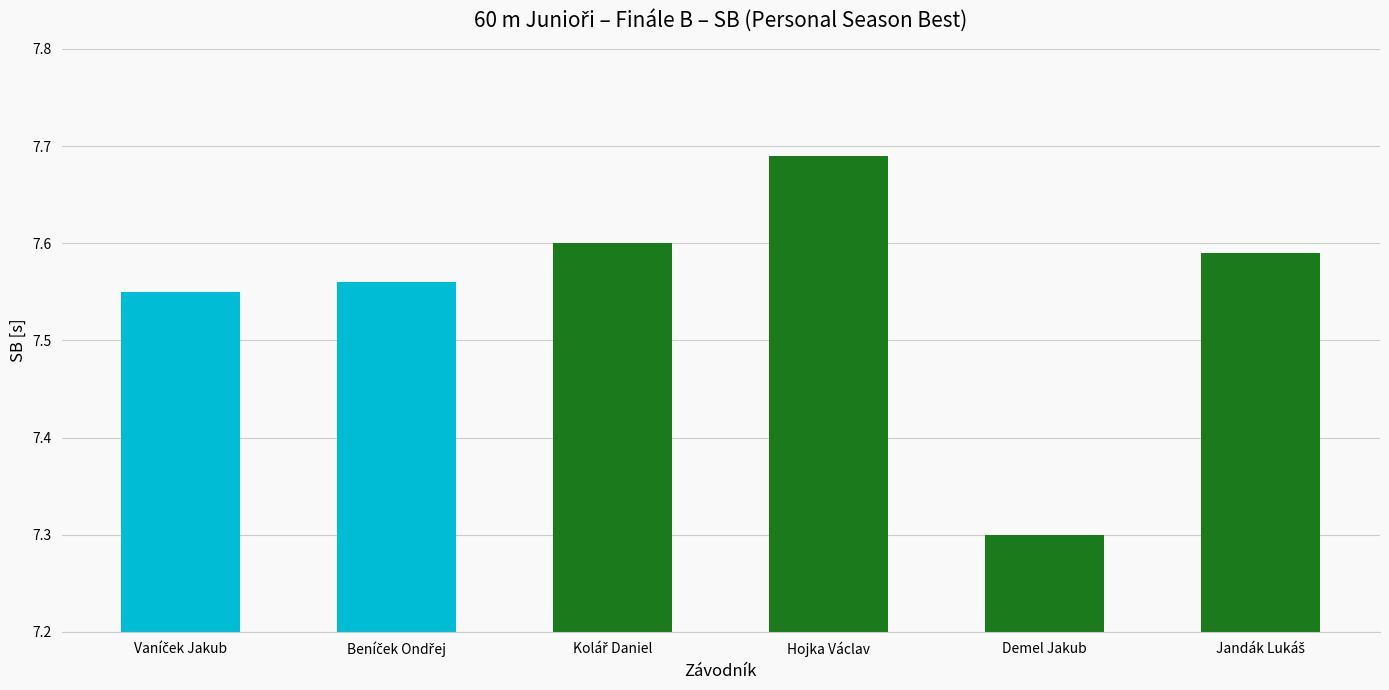

Which has a higher value, Demel Jakub or Hojka Václav?

Hojka Václav